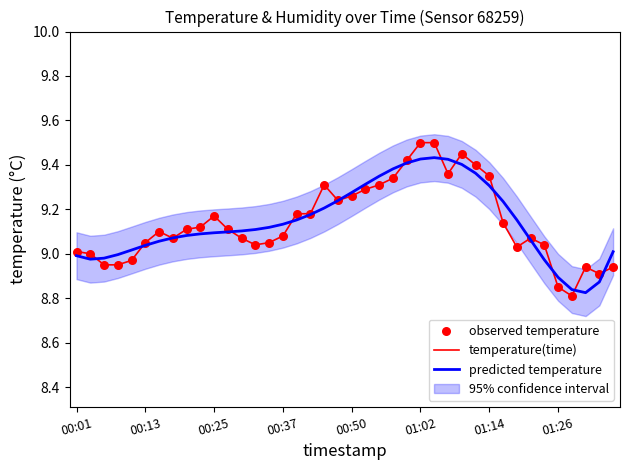

Which series has the widest spread of Y values?

temperature(time)